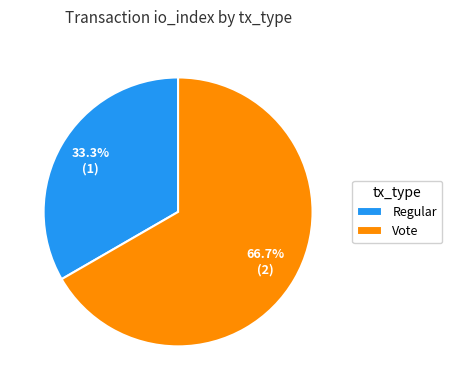

What is the ratio of the value at Regular to the value at Vote?

0.5